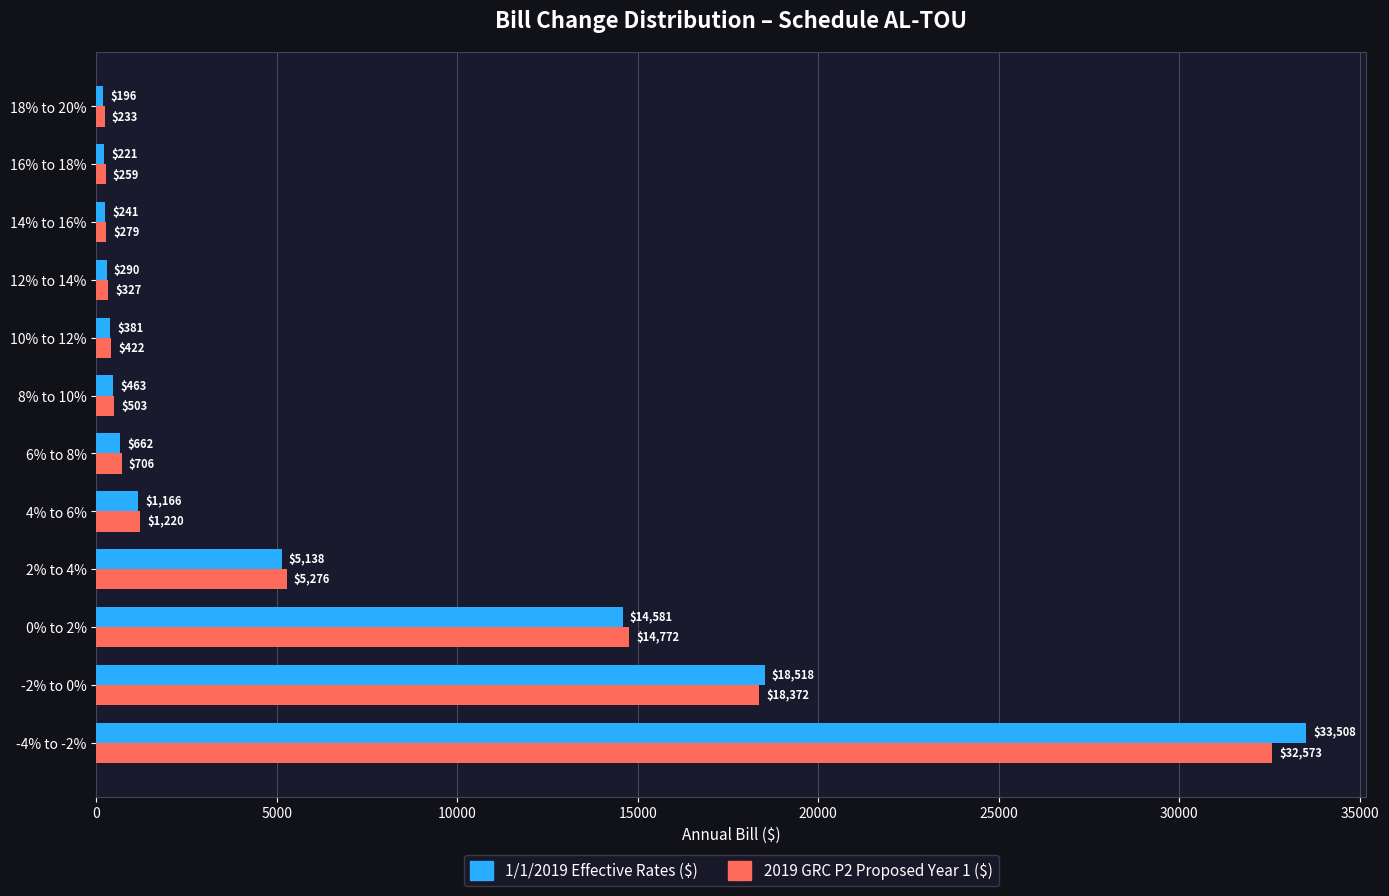

At which label does 1/1/2019 Effective Rates ($) reach its minimum?

18% to 20%